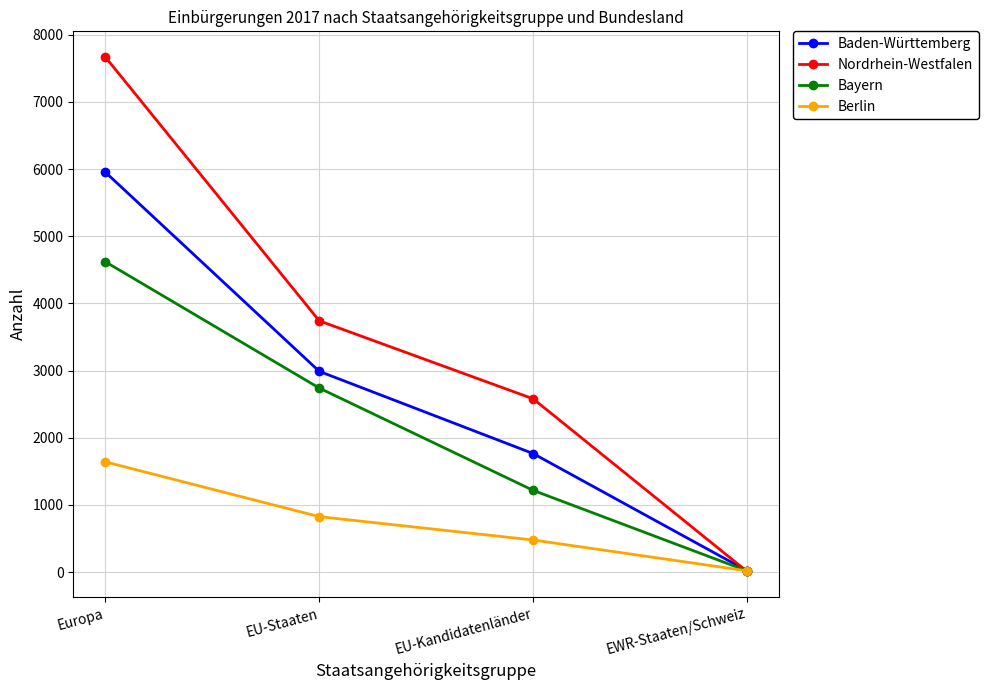

Rank the categories by Nordrhein-Westfalen value from lowest to highest.

EWR-Staaten/Schweiz, EU-Kandidatenländer, EU-Staaten, Europa